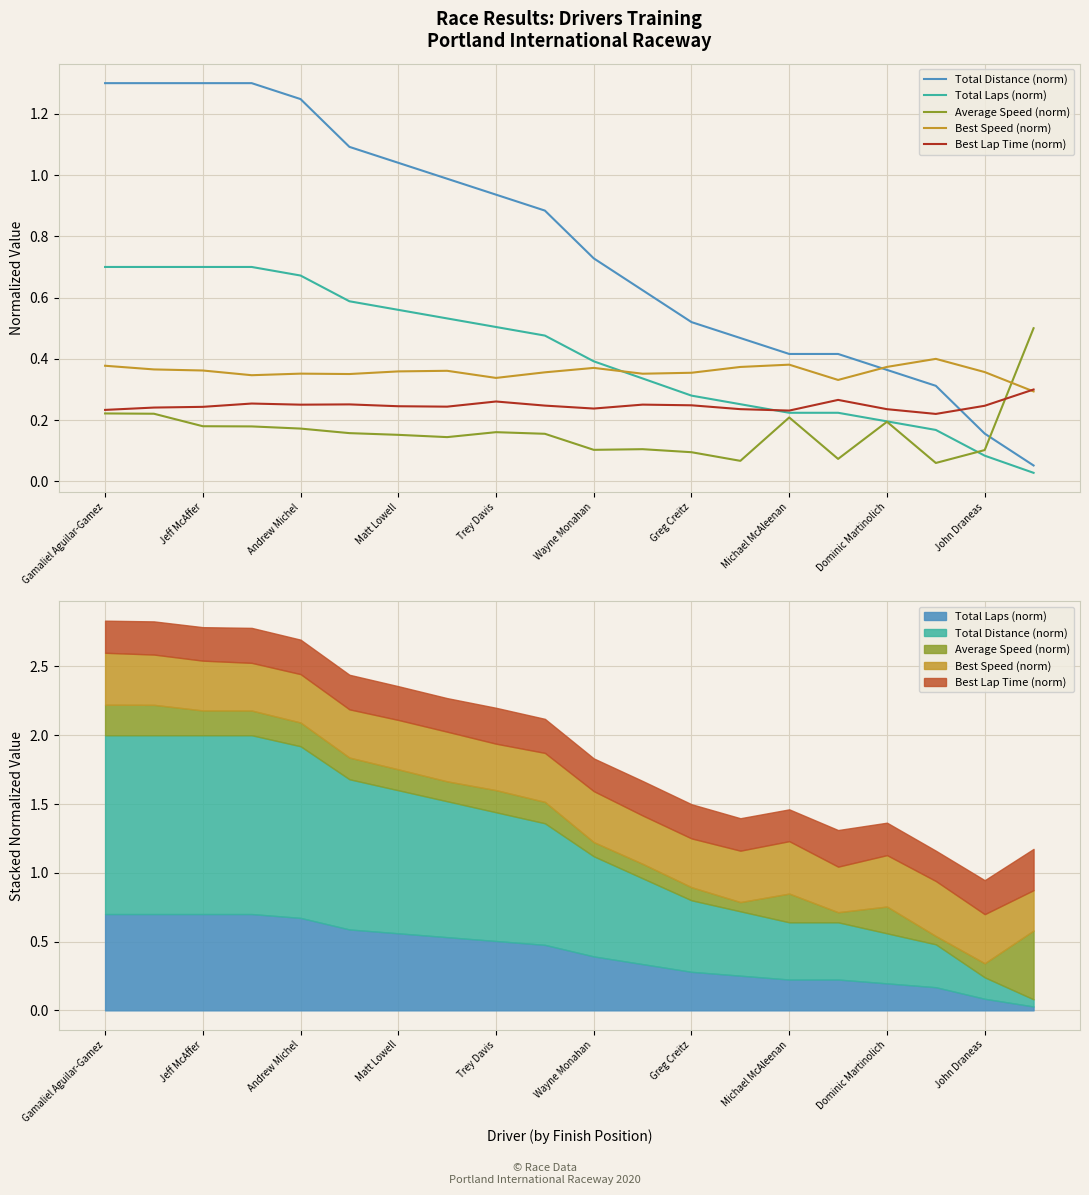

The Best Speed (norm) series shows 0.2 at 13. True or false?

False